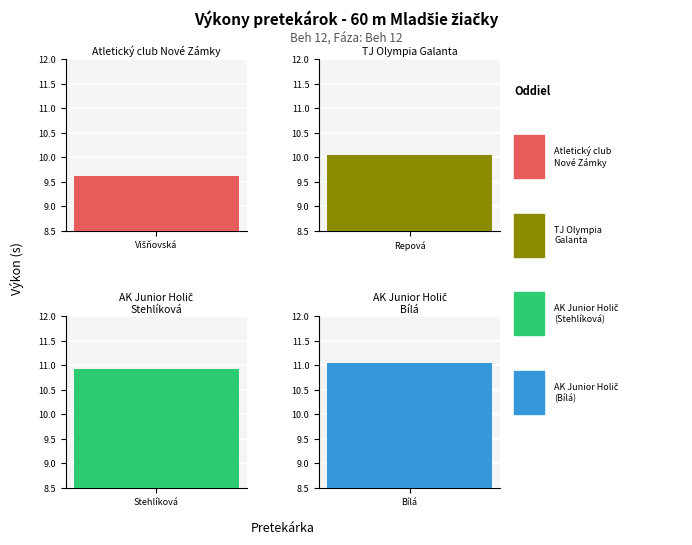

What is the minimum value shown in the chart?

9.6